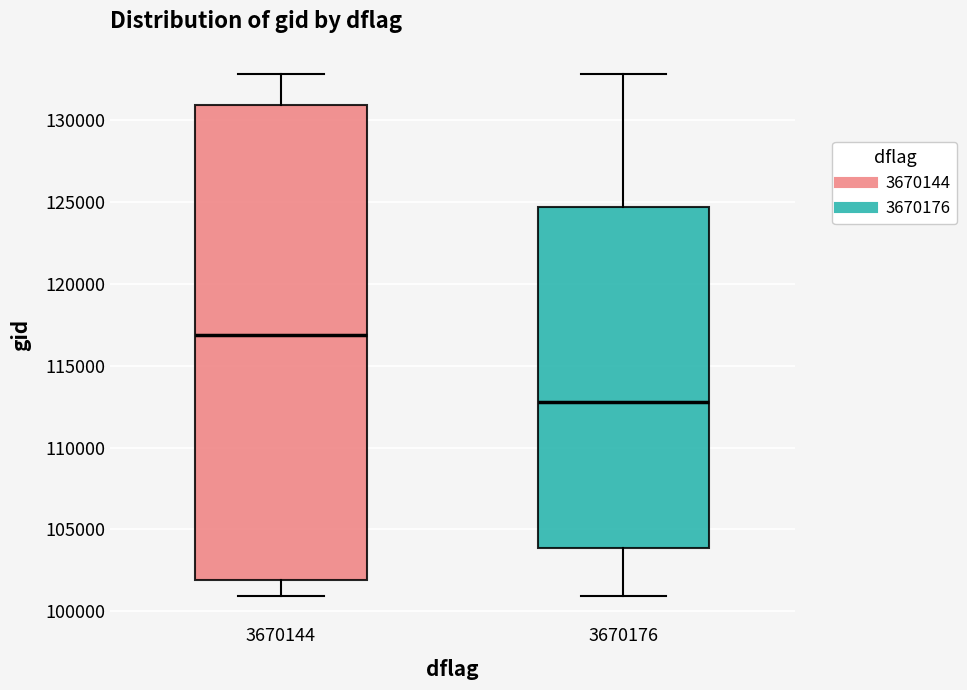

Reading left to right, read every box against the y-axis: the position of its median line, the range the box covers, and the ends of its whiskers. The values are not printed on the chart, so give them approximately, as read against the axis.

3670144: median 117000, box 102000 to 131000, whiskers 101000 to 133000
3670176: median 113000, box 104000 to 124500, whiskers 101000 to 133000